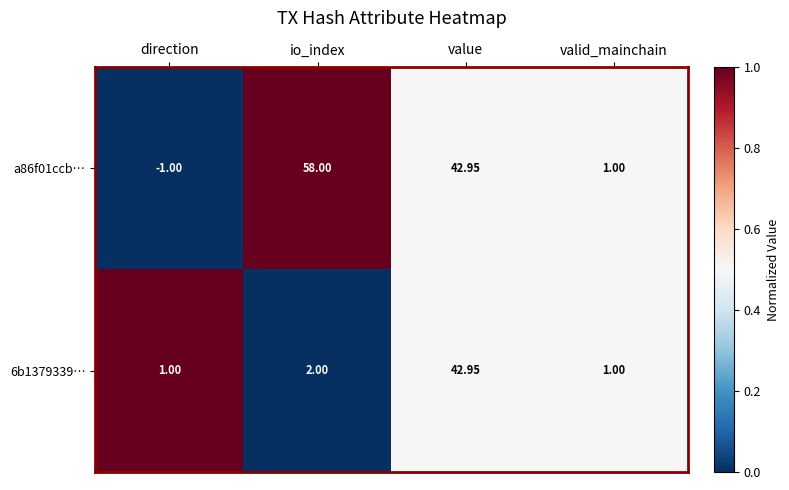

At how many categories does at least one series exceed 0?

4